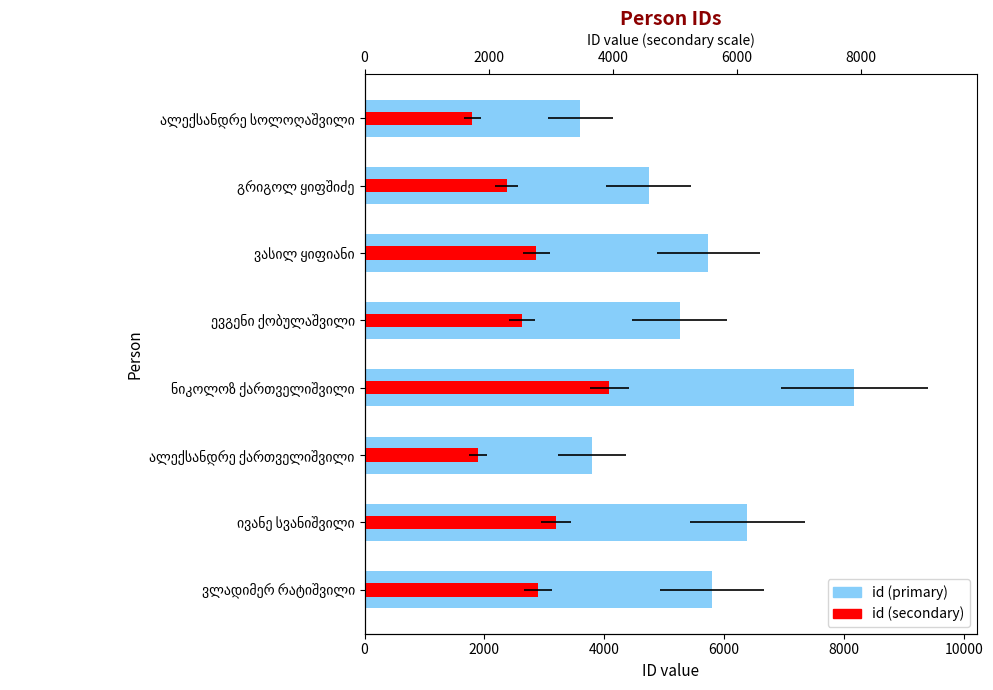

What is the sum of all id (primary) values?

43470.0